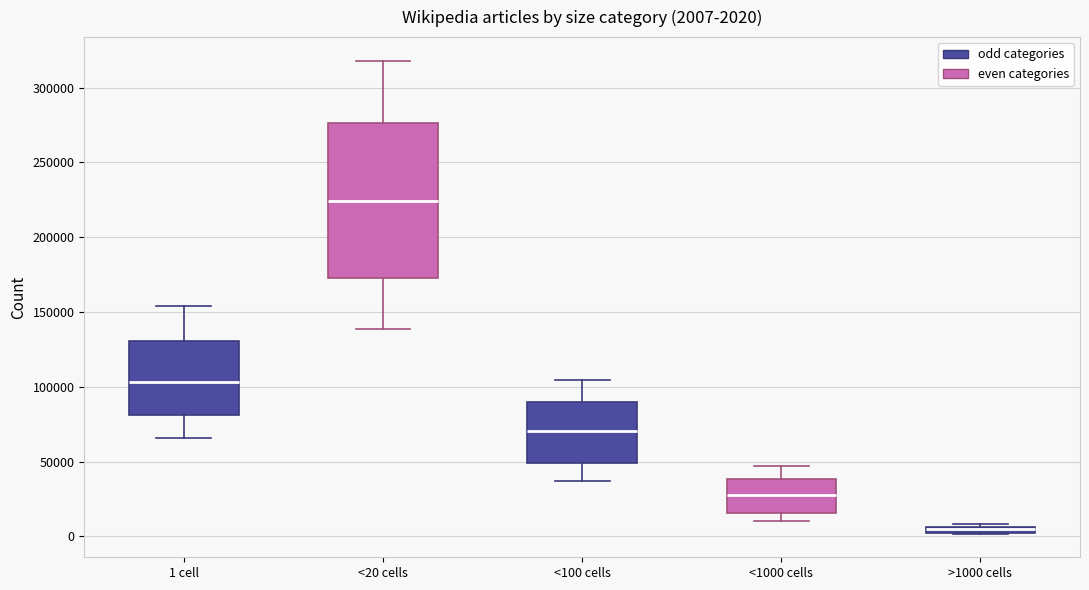

Which box is the tallest, from its lower edge to its upper edge?

<20 cells